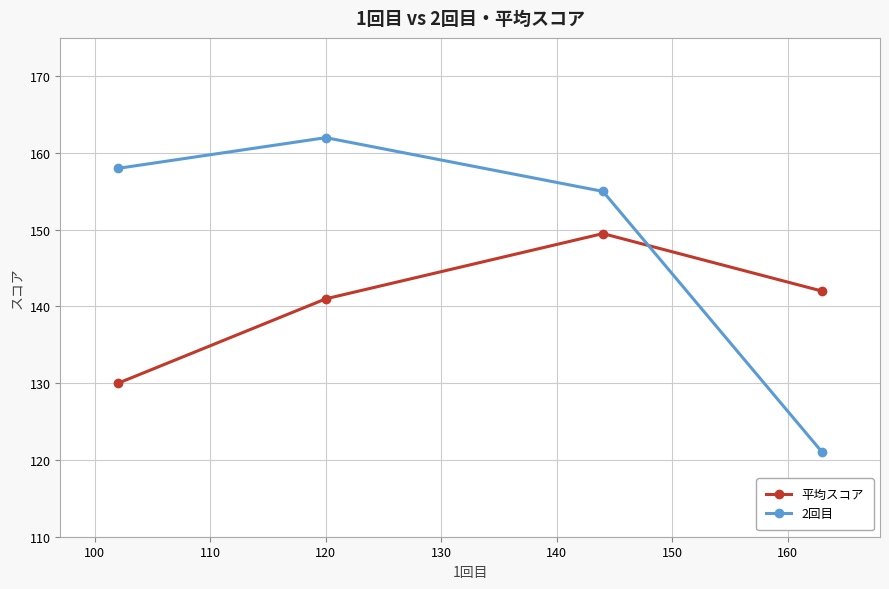

In 2回目, how many points are higher than both neighbors (excluding endpoints)?

1